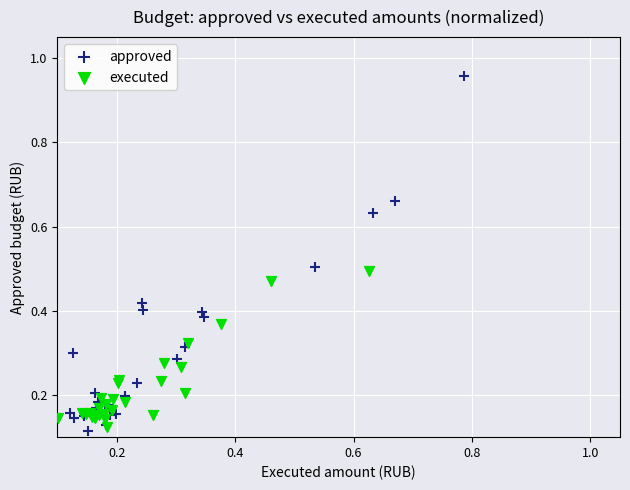

What are all the series names shown in the legend?

approved, executed